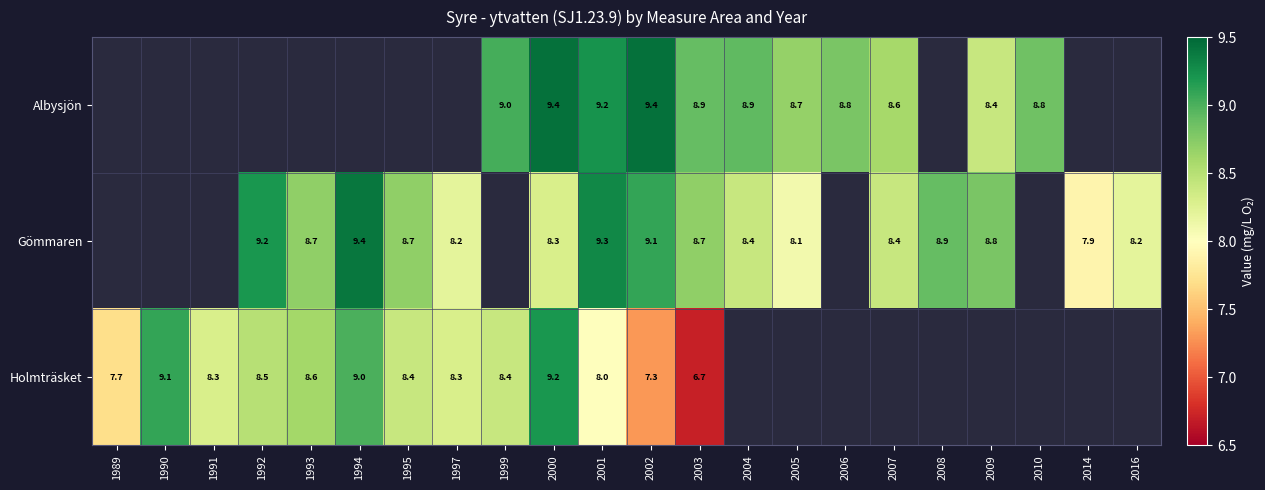

Is the value of Gömmaren at 2000 greater than the value of Albysjön at 2005?

No